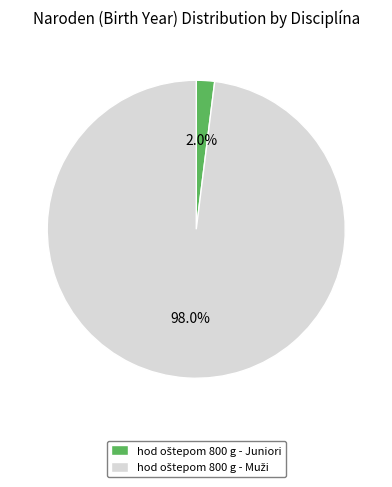

Is there any slice that represents more than half of the pie?

Yes